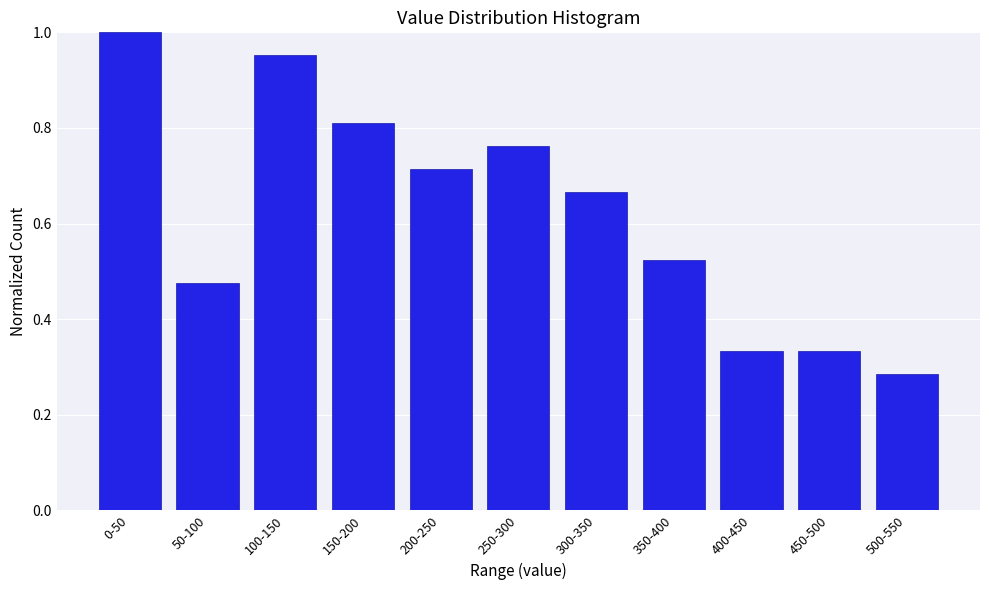

At which category does the chart reach its peak across all series?

0-50